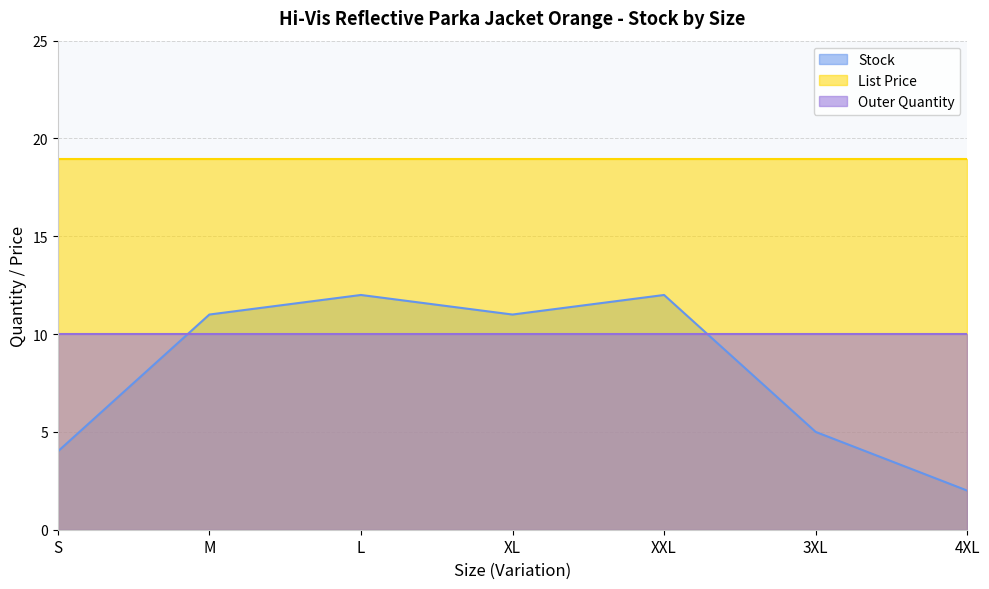

Does the chart have visible grid lines?

Yes